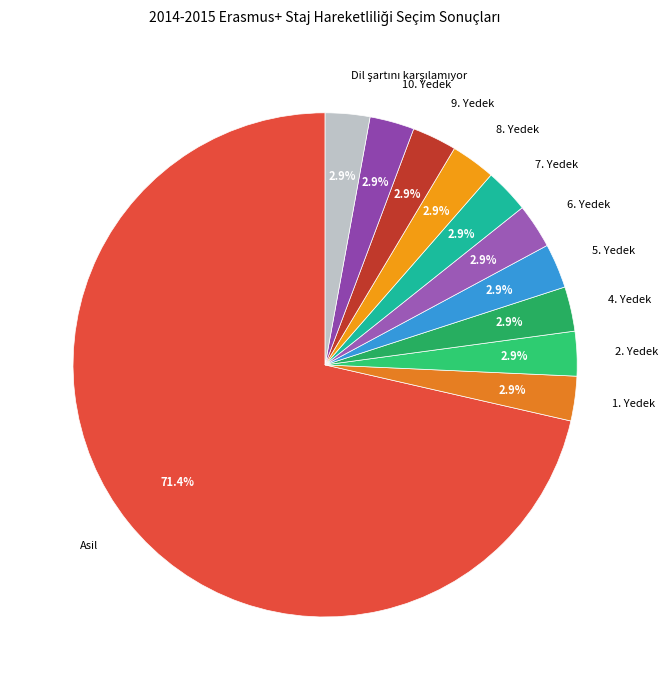

How many segments does this pie chart have?

11